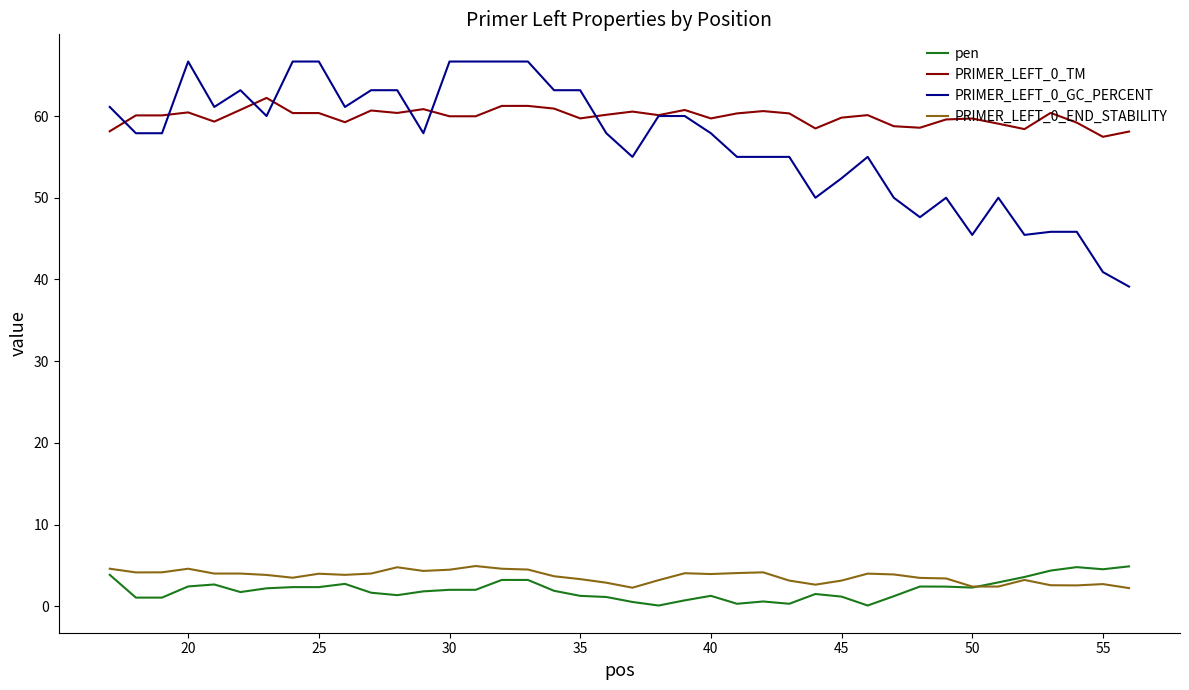

True or false: PRIMER_LEFT_0_TM and PRIMER_LEFT_0_END_STABILITY cross at least once.

False